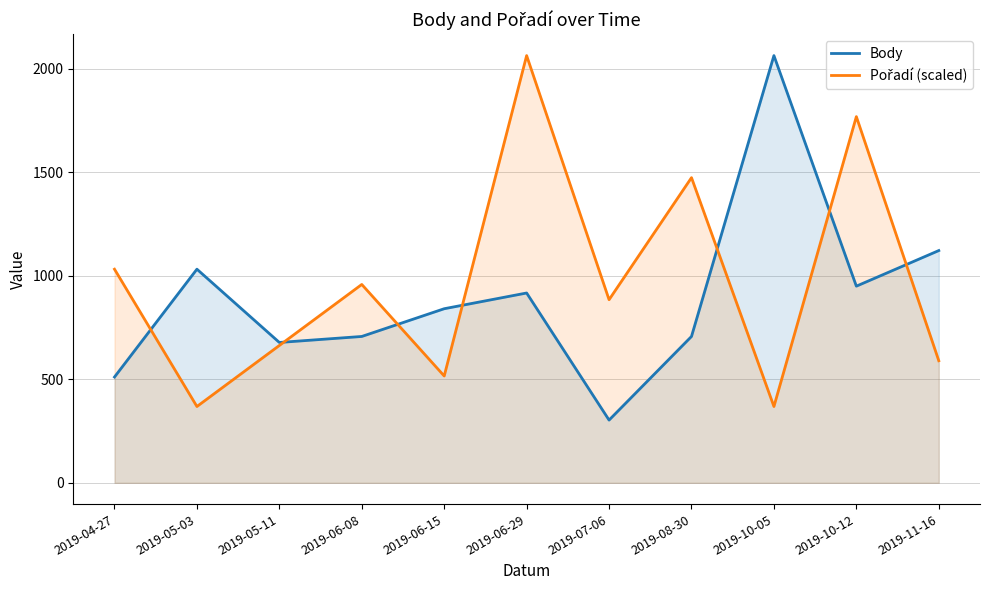

At which category is the sum across all series the highest?

2019-06-29